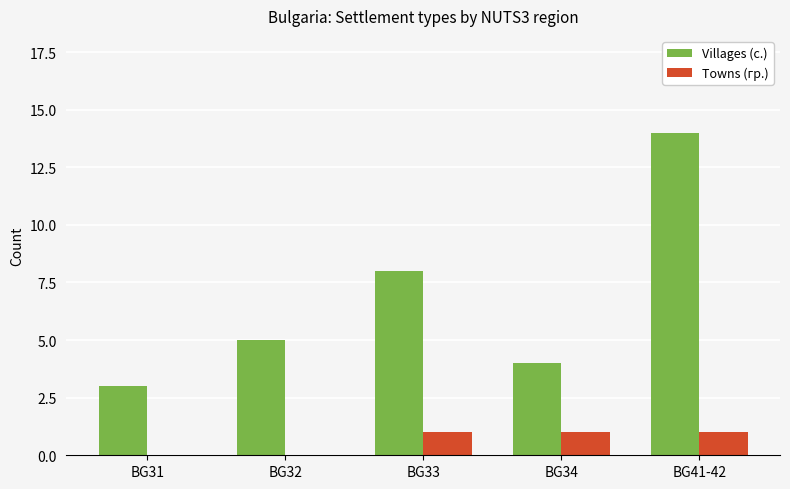

Reading left to right, what are all the values shown in this chart?

Villages (с.): 3	5	8	4	14
Towns (гр.): 0	0	1	1	1